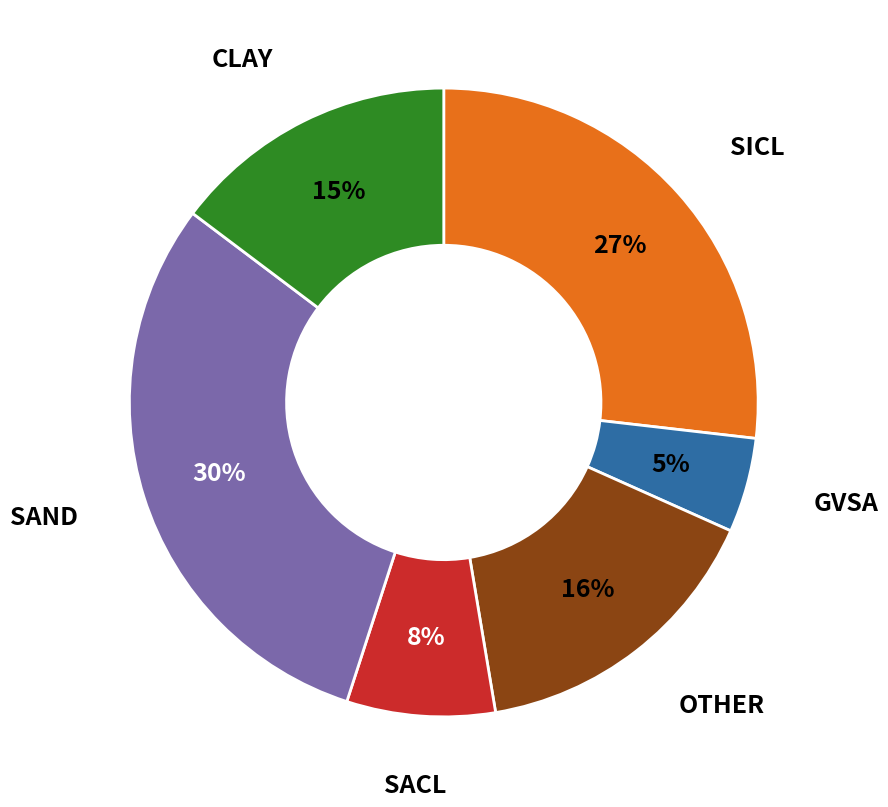

Is there a majority slice in this chart?

No